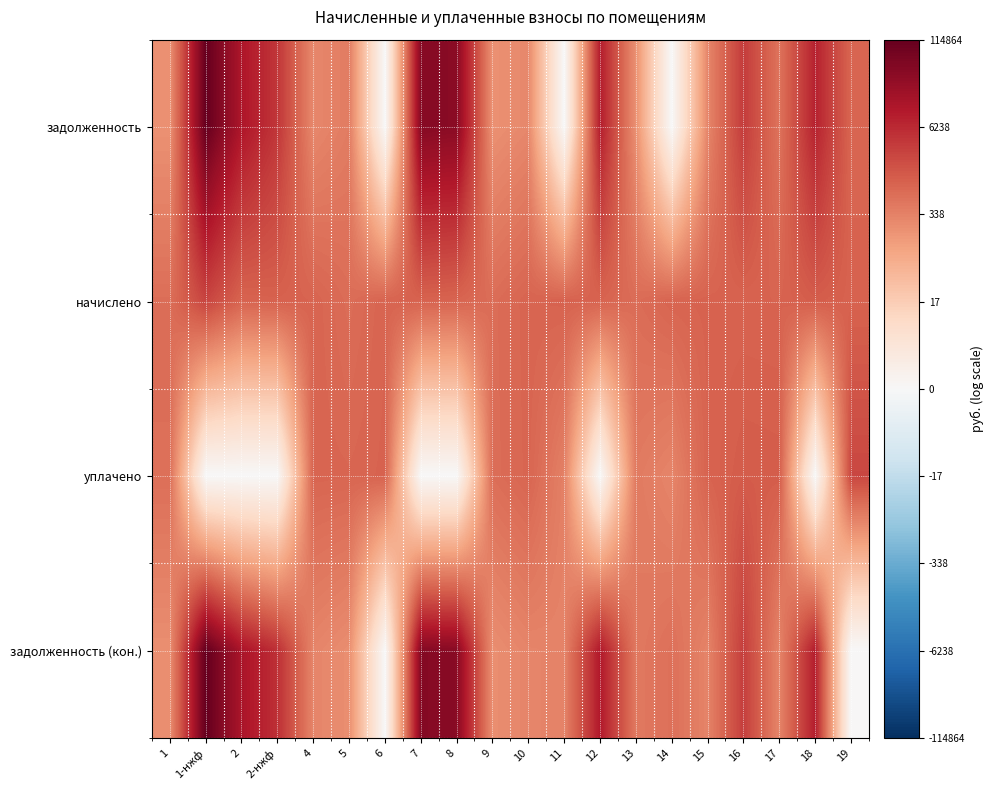

What is the spread (max minus min) of values at 9?

1.2